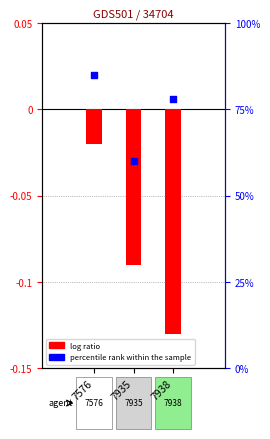

Is the value of percentile rank within the sample at 7576 greater than the value of log ratio at 7576?

Yes